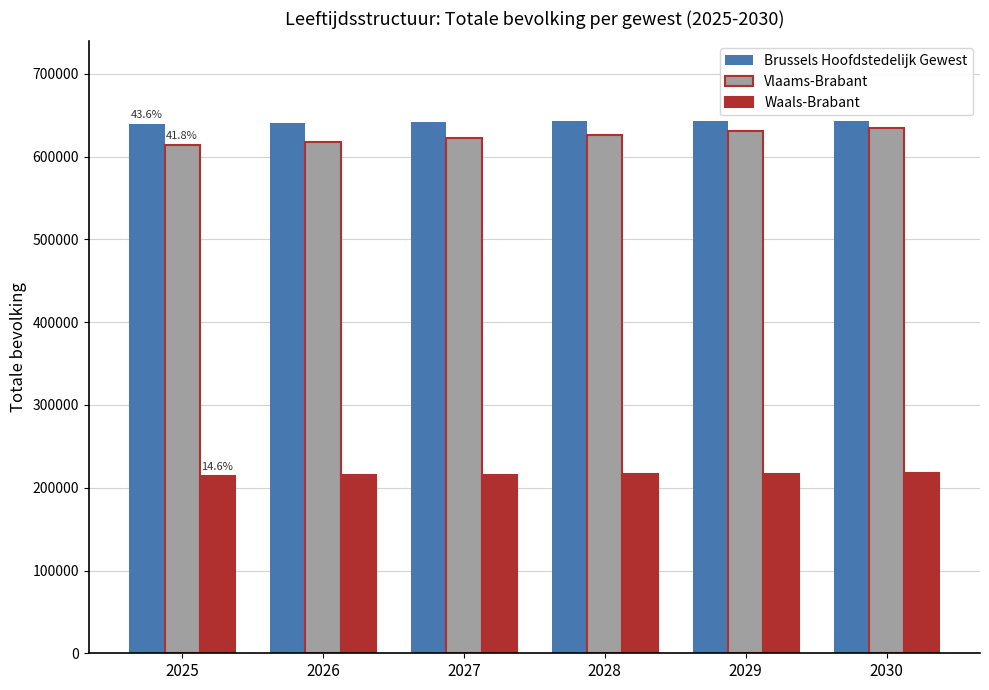

Count the number of data series in this chart.

3